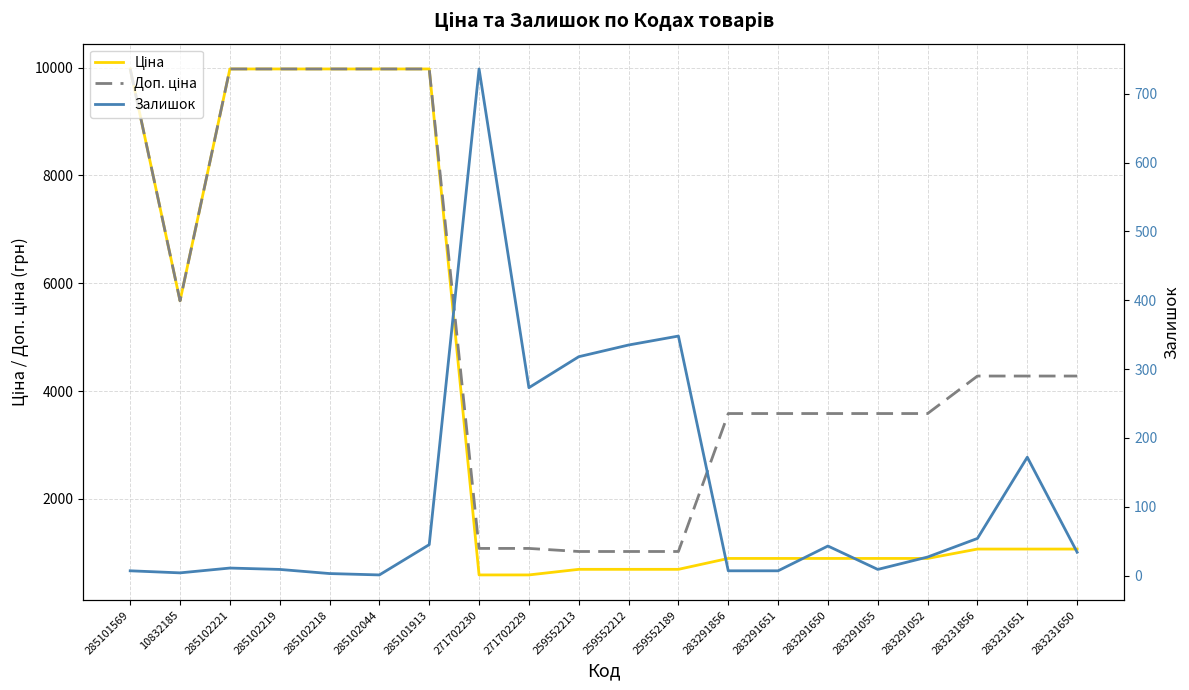

Reading left to right, extract all data points from this chart.

Ціна: 285101569=9975.0	10832185=5673.8	285102221=9975.0	285102219=9975.0	285102218=9975.0	285102044=9975.0	285101913=9975.0	271702230=589.9	271702229=589.9	259552213=693.7	259552212=693.7	259552189=693.7	283291856=895.9	283291651=895.9	283291650=895.9	283291055=895.9	283291052=895.9	283231856=1069.8	283231651=1069.8	283231650=1069.8
Доп. ціна: 285101569=9975.0	10832185=5673.8	285102221=9975.0	285102219=9975.0	285102218=9975.0	285102044=9975.0	285101913=9975.0	271702230=1081.7	271702229=1081.7	259552213=1024.6	259552212=1024.6	259552189=1024.6	283291856=3583.6	283291651=3583.6	283291650=3583.6	283291055=3583.6	283291052=3583.6	283231856=4279.1	283231651=4279.1	283231650=4279.1
Залишок: 285101569=7.0	10832185=4.0	285102221=11.0	285102219=9.0	285102218=3.0	285102044=1.0	285101913=45.0	271702230=736.0	271702229=273.0	259552213=318.0	259552212=335.0	259552189=348.0	283291856=7.0	283291651=7.0	283291650=43.0	283291055=9.0	283291052=27.0	283231856=54.0	283231651=172.0	283231650=34.0